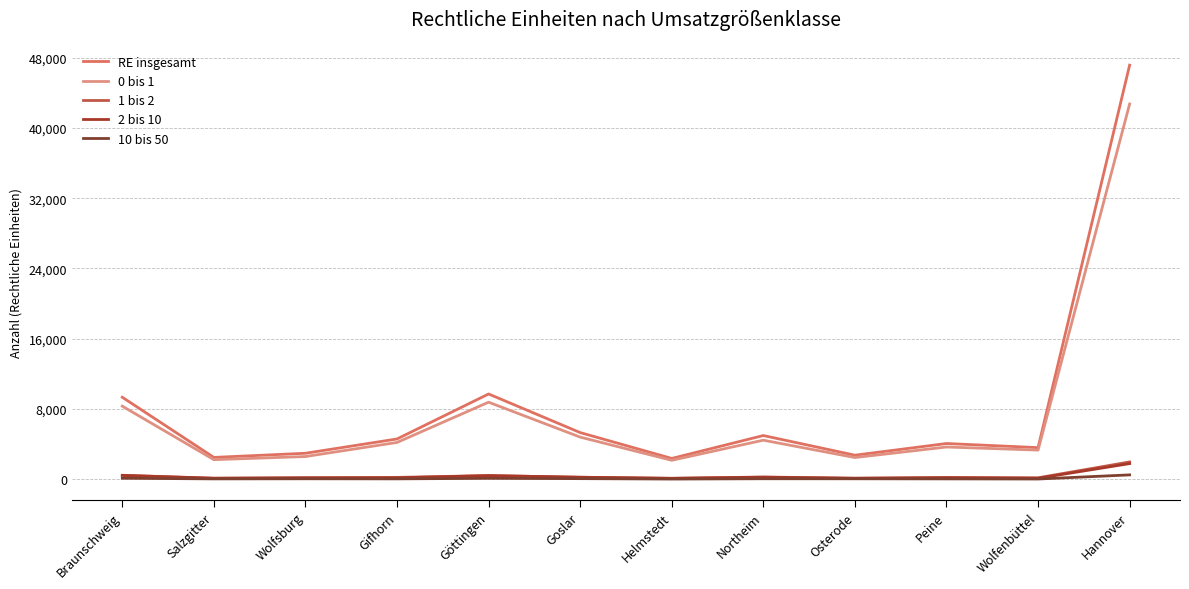

At which label does 0 bis 1 reach its peak?

Hannover